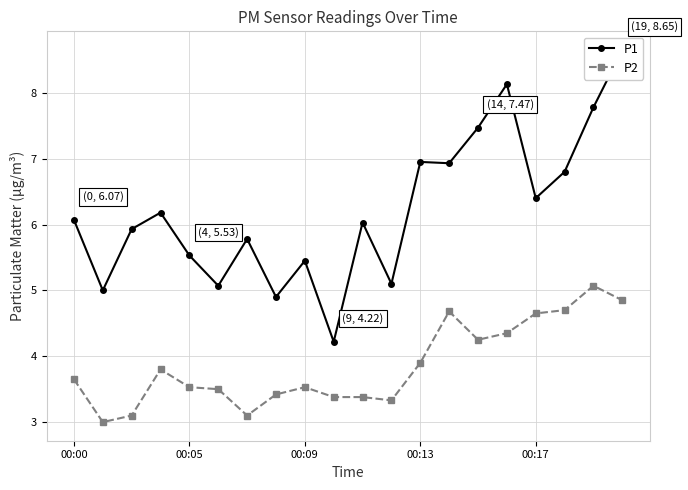

How many data points does each series have?

20